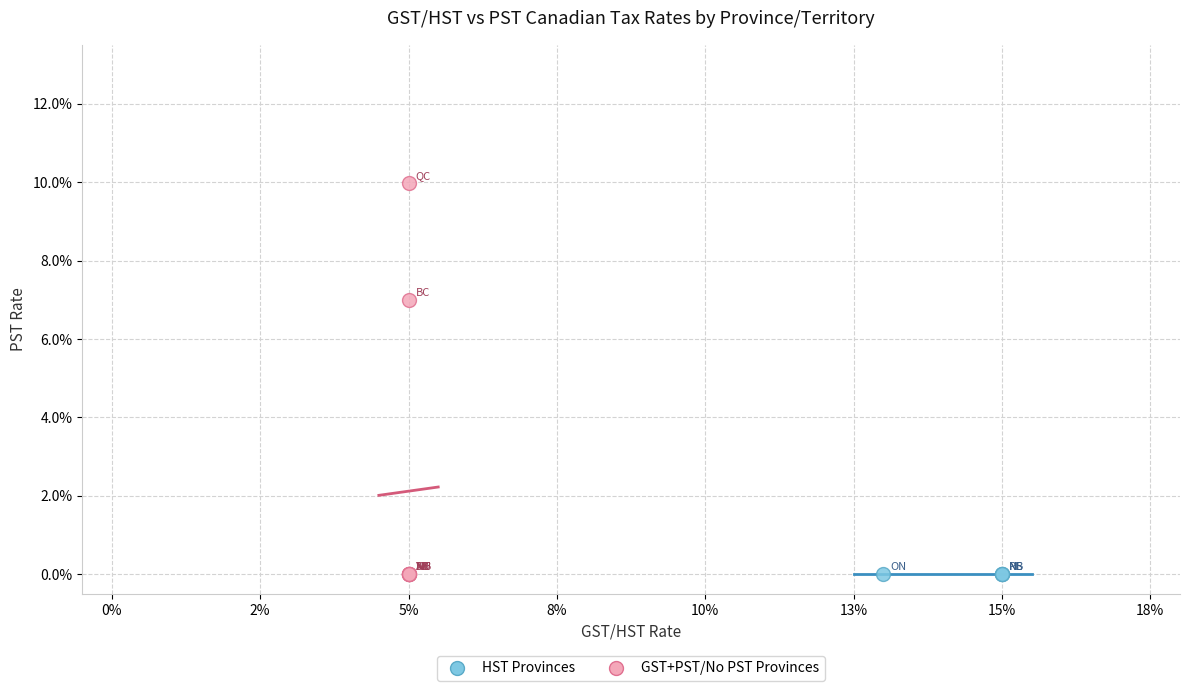

What are all the series names shown in the legend?

HST Provinces, GST+PST/No PST Provinces